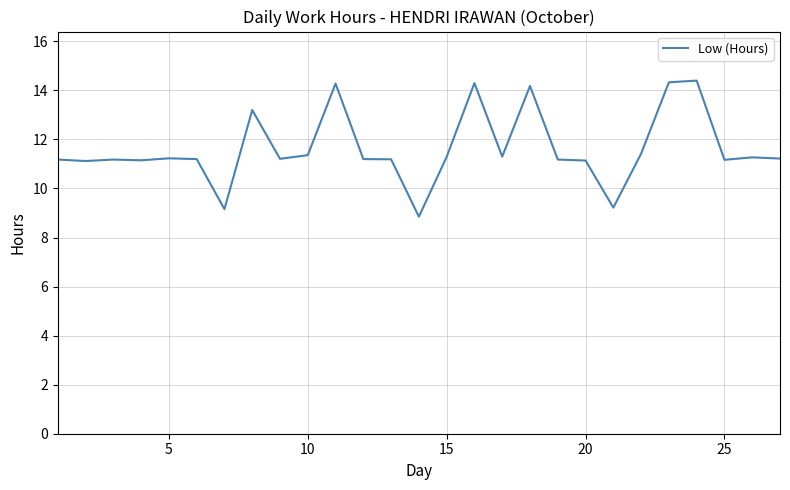

What is the maximum value shown in the chart?

14.4